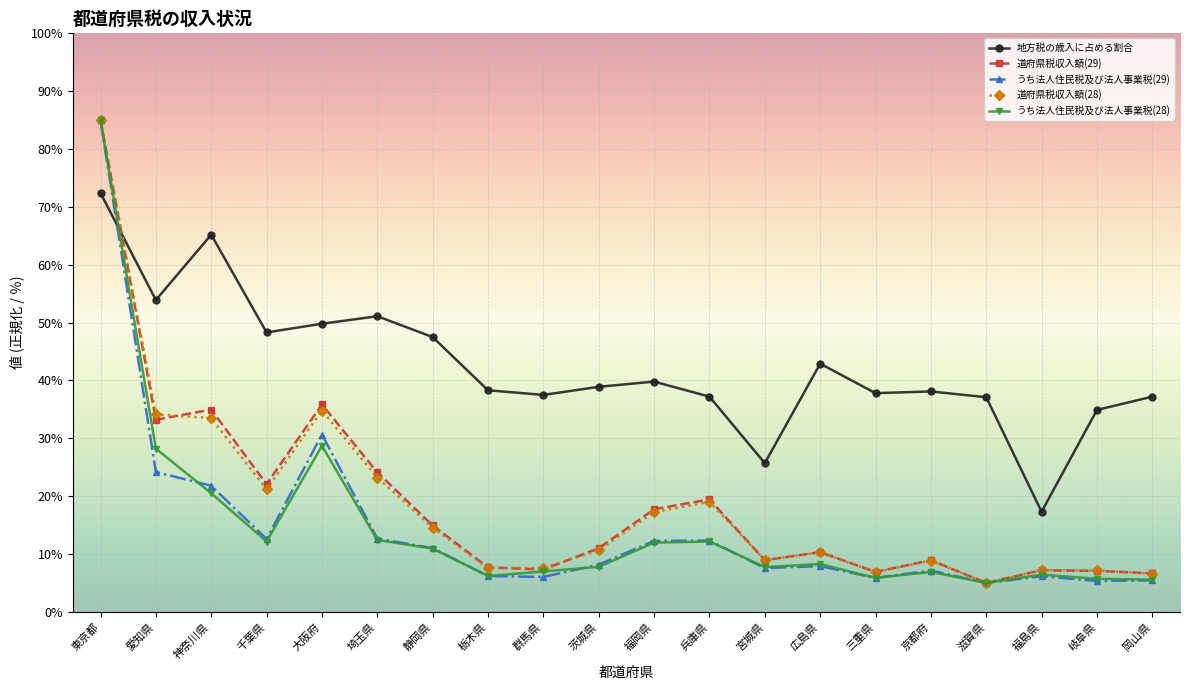

What is the maximum value shown in the chart?

85.0